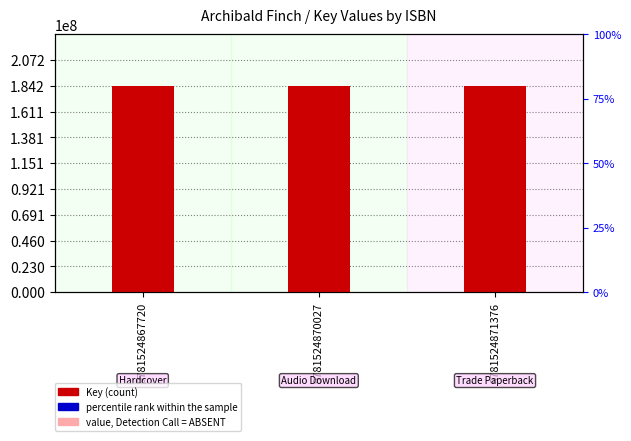

At which label is Key (scaled) closest to 9208166?

9781524867720